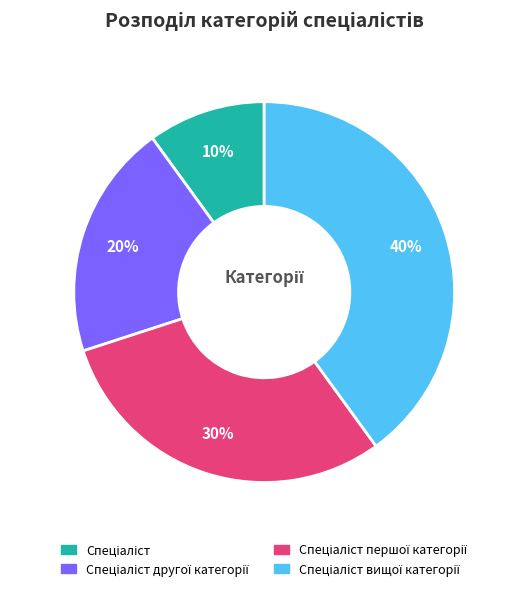

To the nearest percent, what is the average slice percentage?

25%